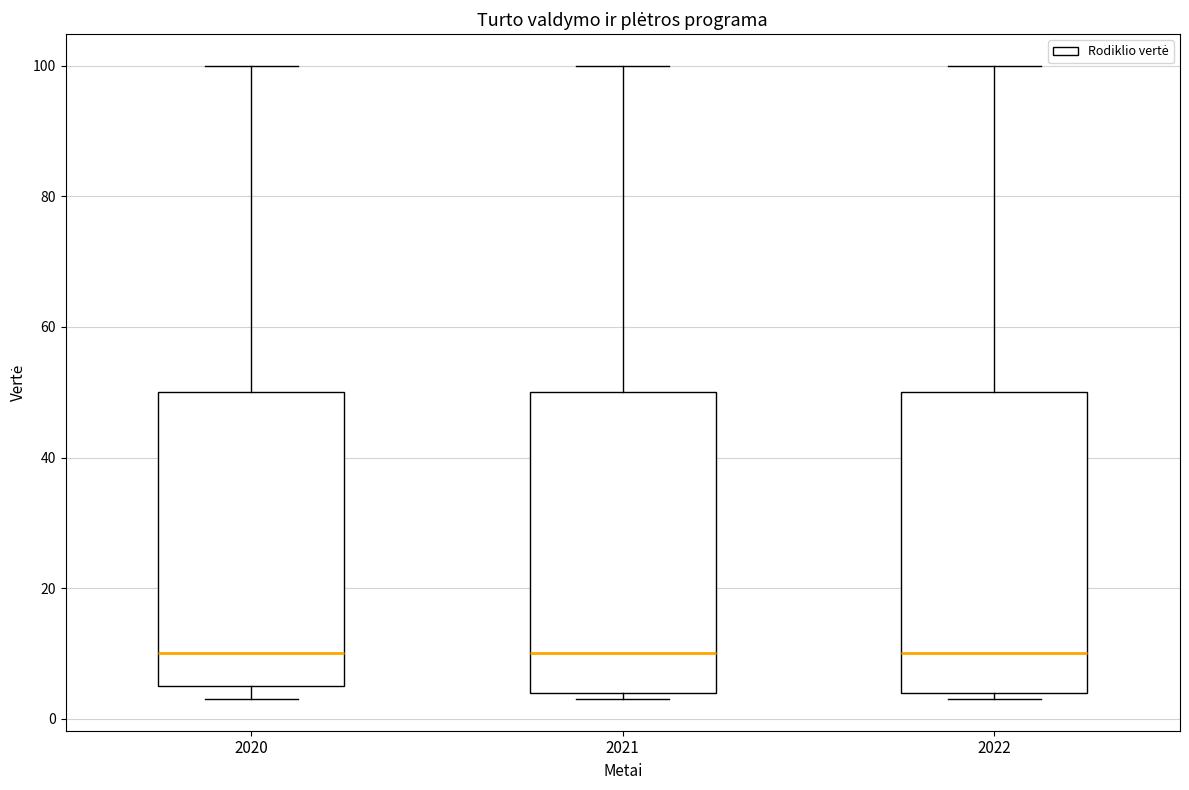

Reading left to right, read every box against the y-axis: the position of its median line, the range the box covers, and the ends of its whiskers. The values are not printed on the chart, so give them approximately, as read against the axis.

2020: median 10, box 6 to 50, whiskers 4 to 100
2021: median 10, box 4 to 50, whiskers 4 (just below the box's lower edge) to 100
2022: median 10, box 4 to 50, whiskers 4 (just below the box's lower edge) to 100